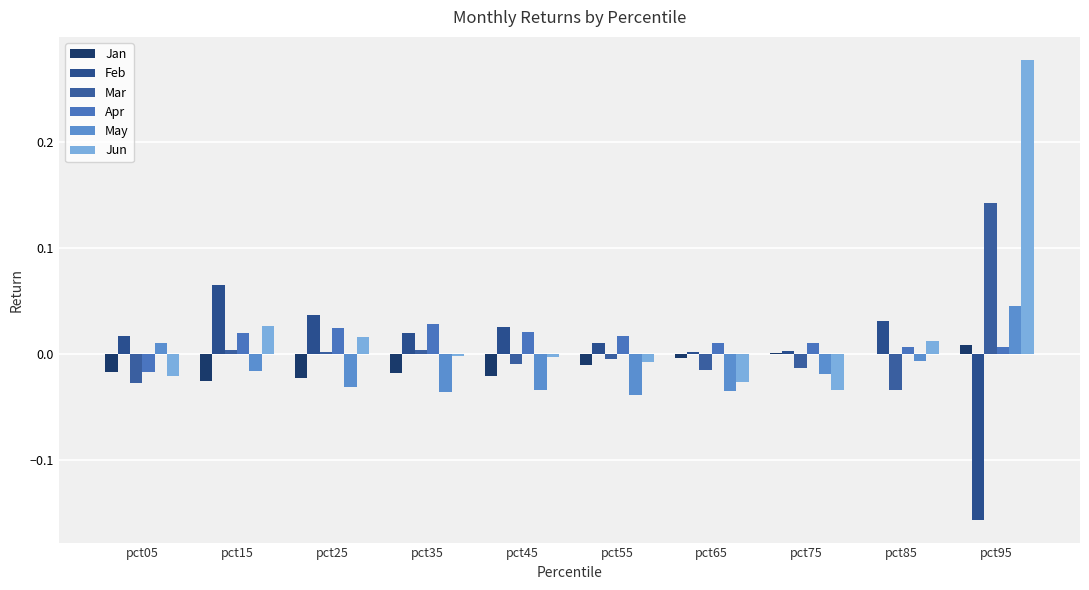

How many positive values does the Apr series have?

9